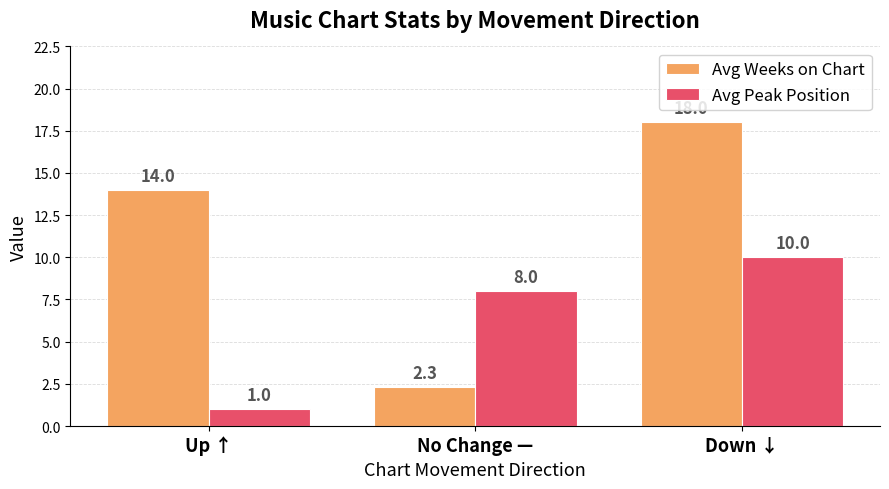

How many groups of bars are there?

3